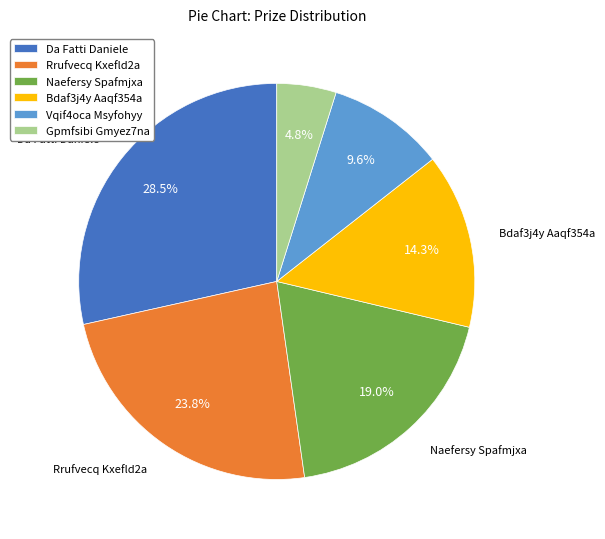

To the nearest percent, what is the difference between the Da Fatti Daniele and Gpmfsibi Gmyez7na slice percentages?

24%